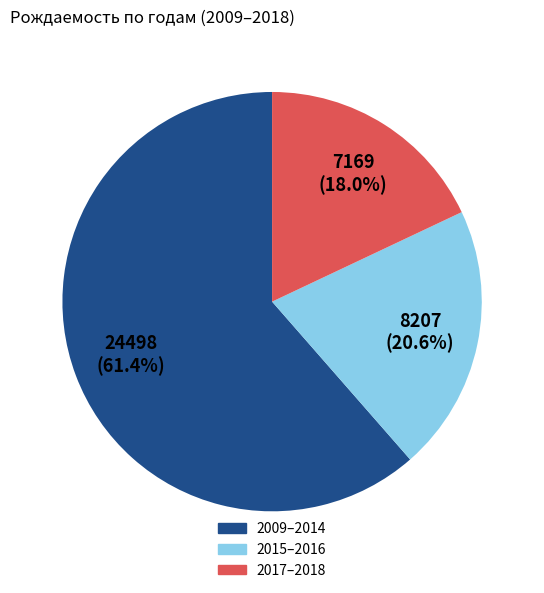

Is there a majority slice in this chart?

Yes